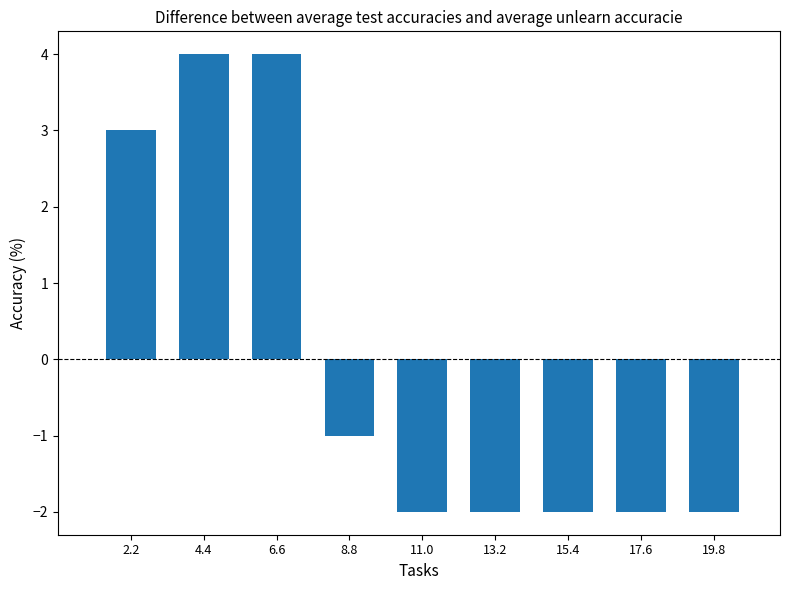

Reading left to right, list all the values displayed in this chart.

2.2=3	4.4=4	6.6=4	8.8=-1	11.0=-2	13.2=-2	15.4=-2	17.6=-2	19.8=-2